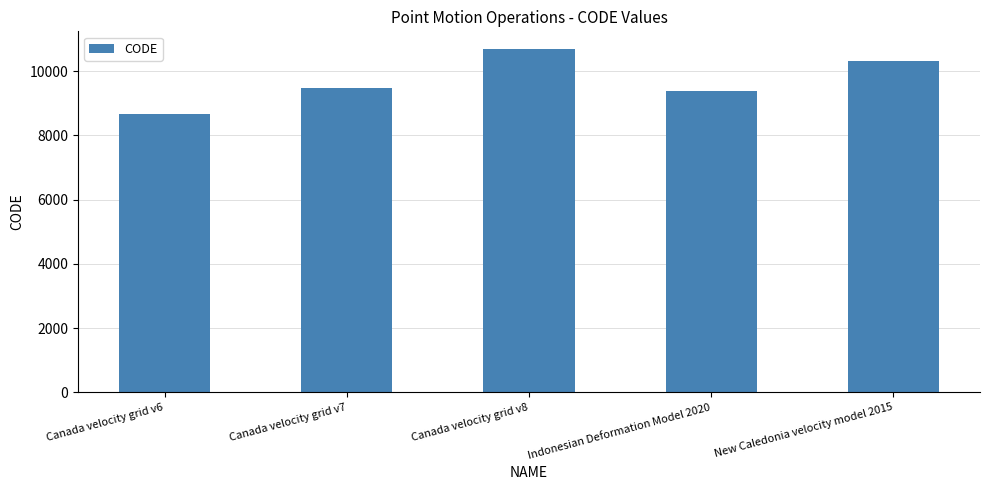

How many bars are there in total?

5